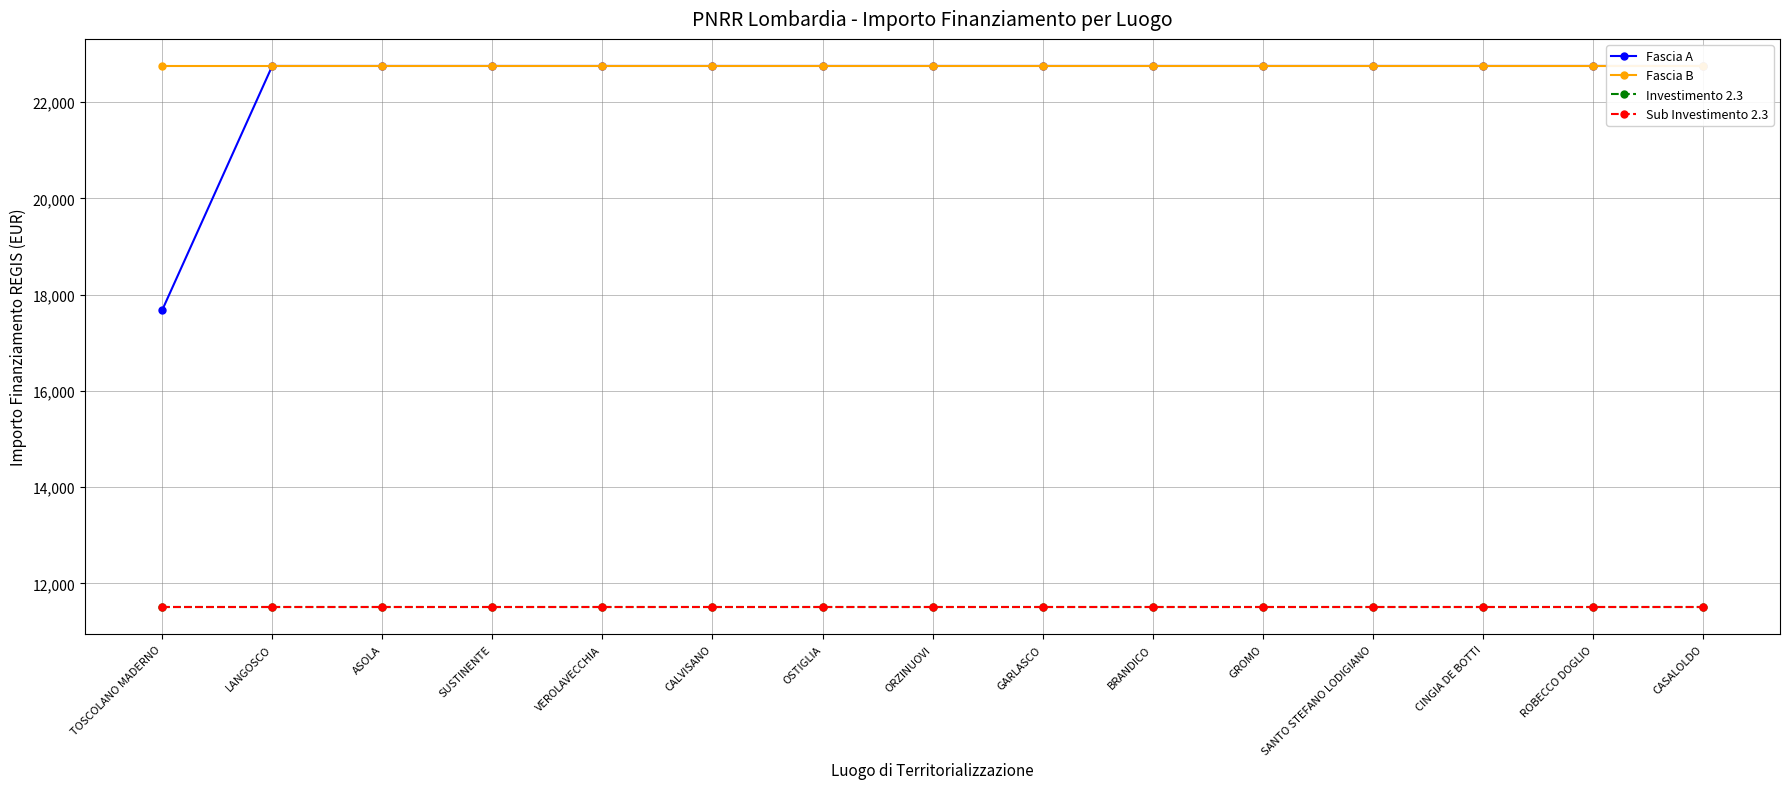

True or false: Fascia B has a value of 22750.0 at BRANDICO.

True